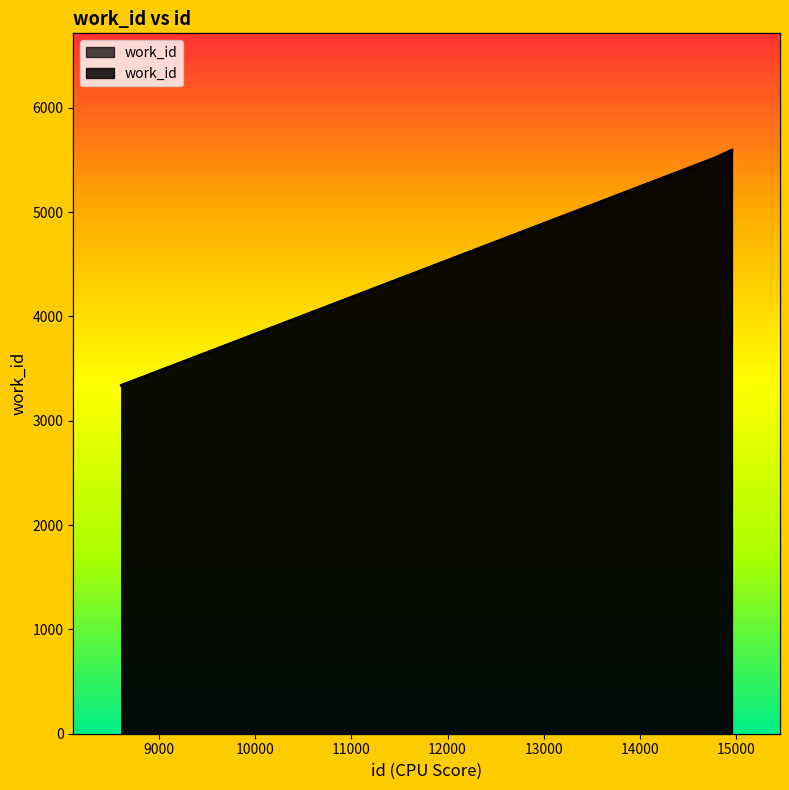

The value at 8610 is 2247. True or false?

False